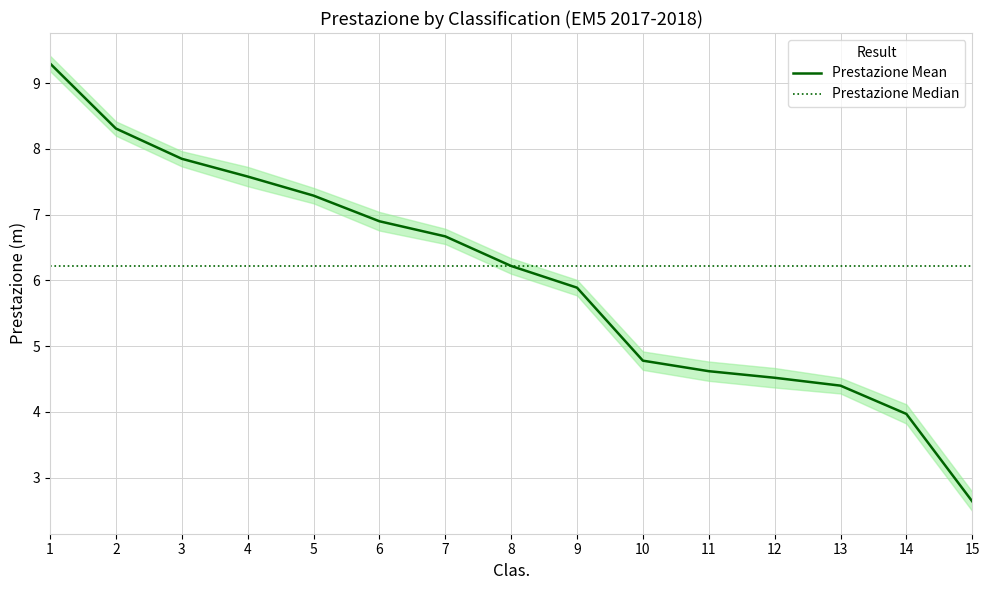

Is it true that Prestazione Mean equals 6.3 at 10?

False